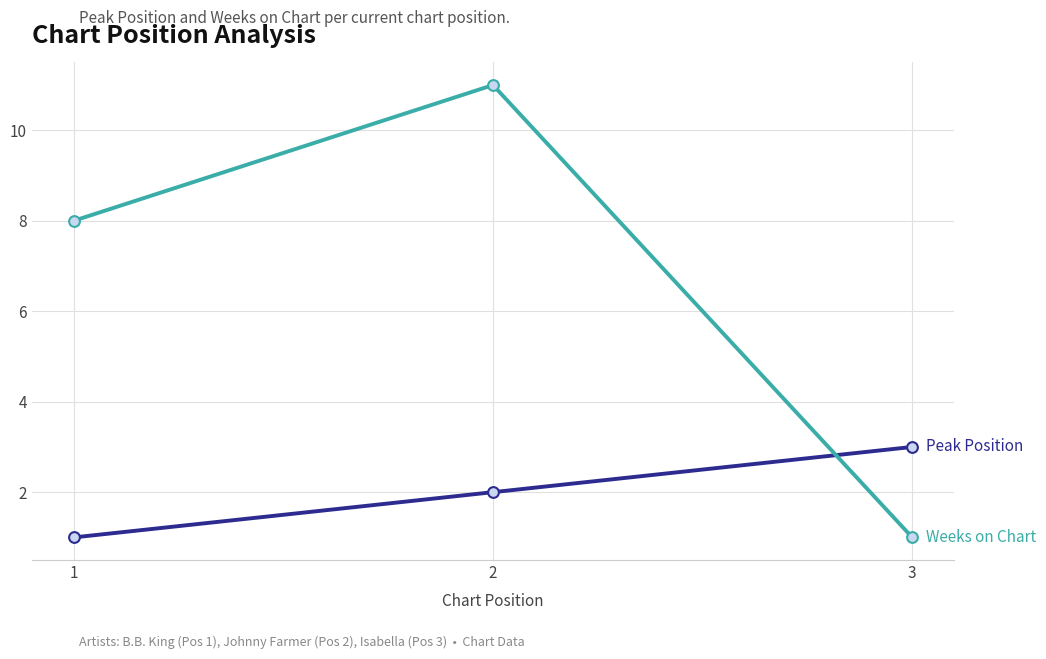

What is the maximum value shown in the chart?

11